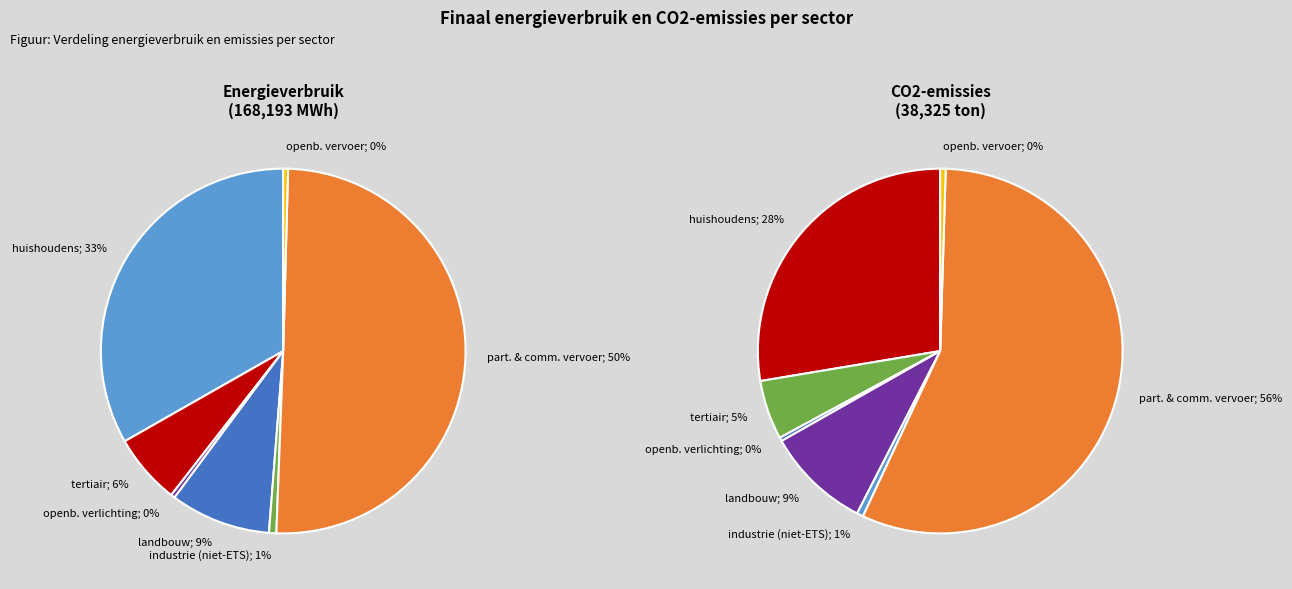

What is the difference between the highest and lowest values at openbaar vervoer?

530.4